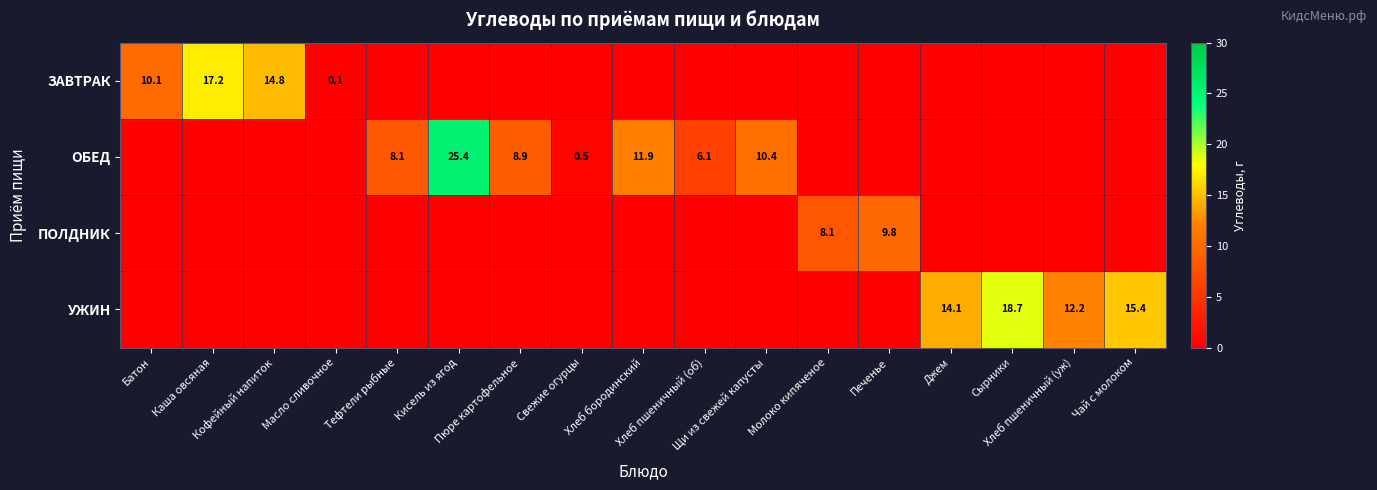

Which series changed the most between Печенье and Хлеб пшеничный (уж)?

УЖИН